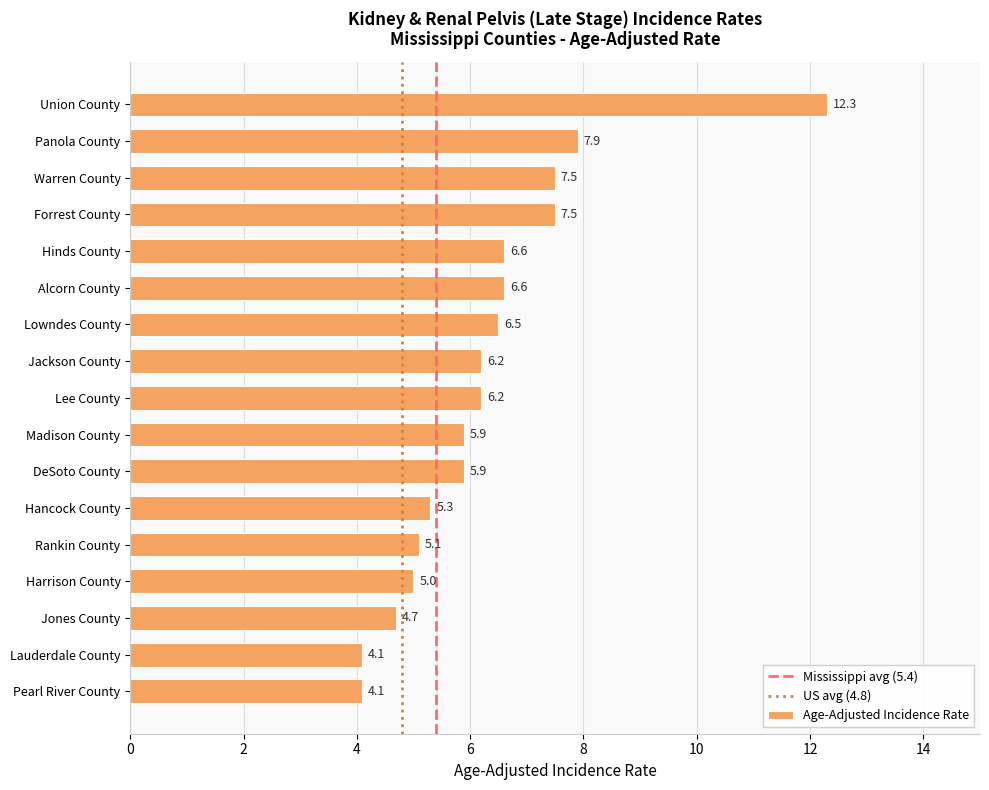

How many distinct data groups are displayed?

1